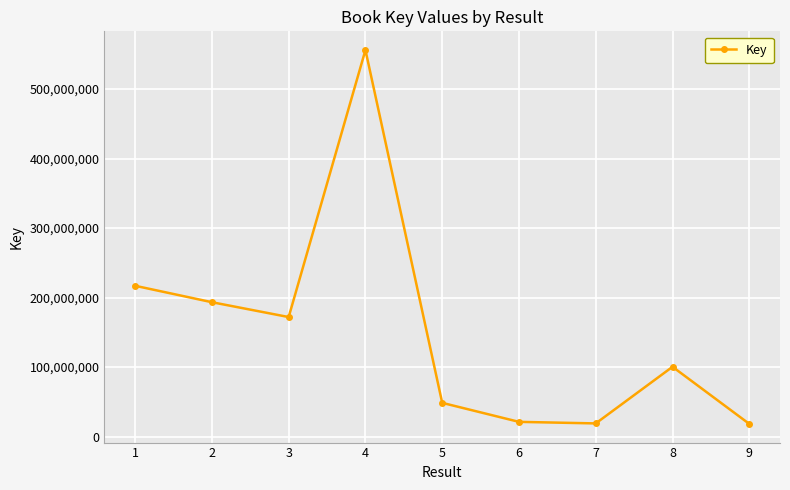

What is the change in value from 4 to 8?

-455584680